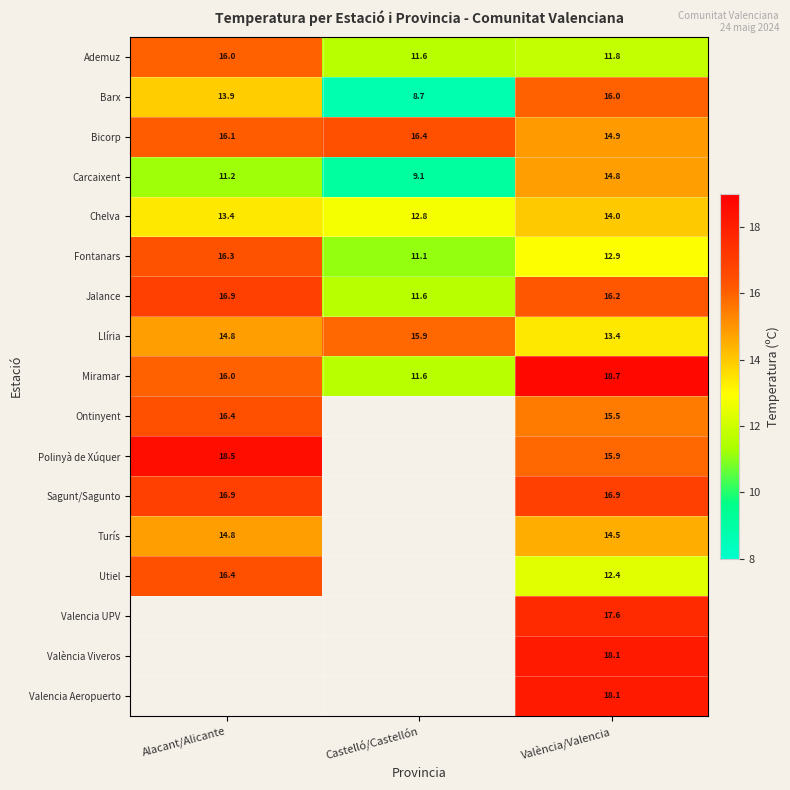

List the labels in order of Jalance value, largest first.

Alacant/Alicante, València/Valencia, Castelló/Castellón